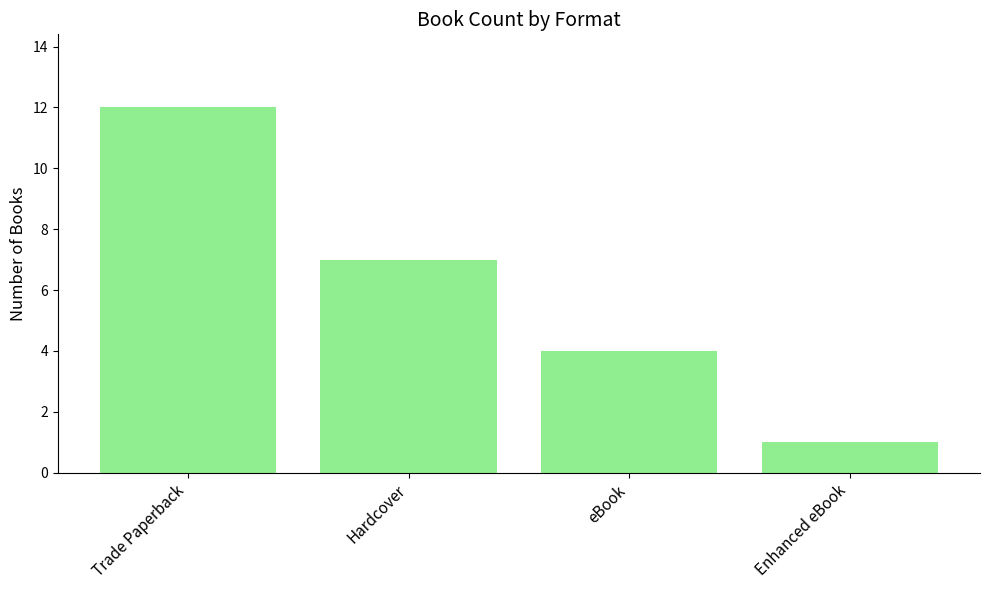

List the labels in order of value, largest first.

Trade Paperback, Hardcover, eBook, Enhanced eBook